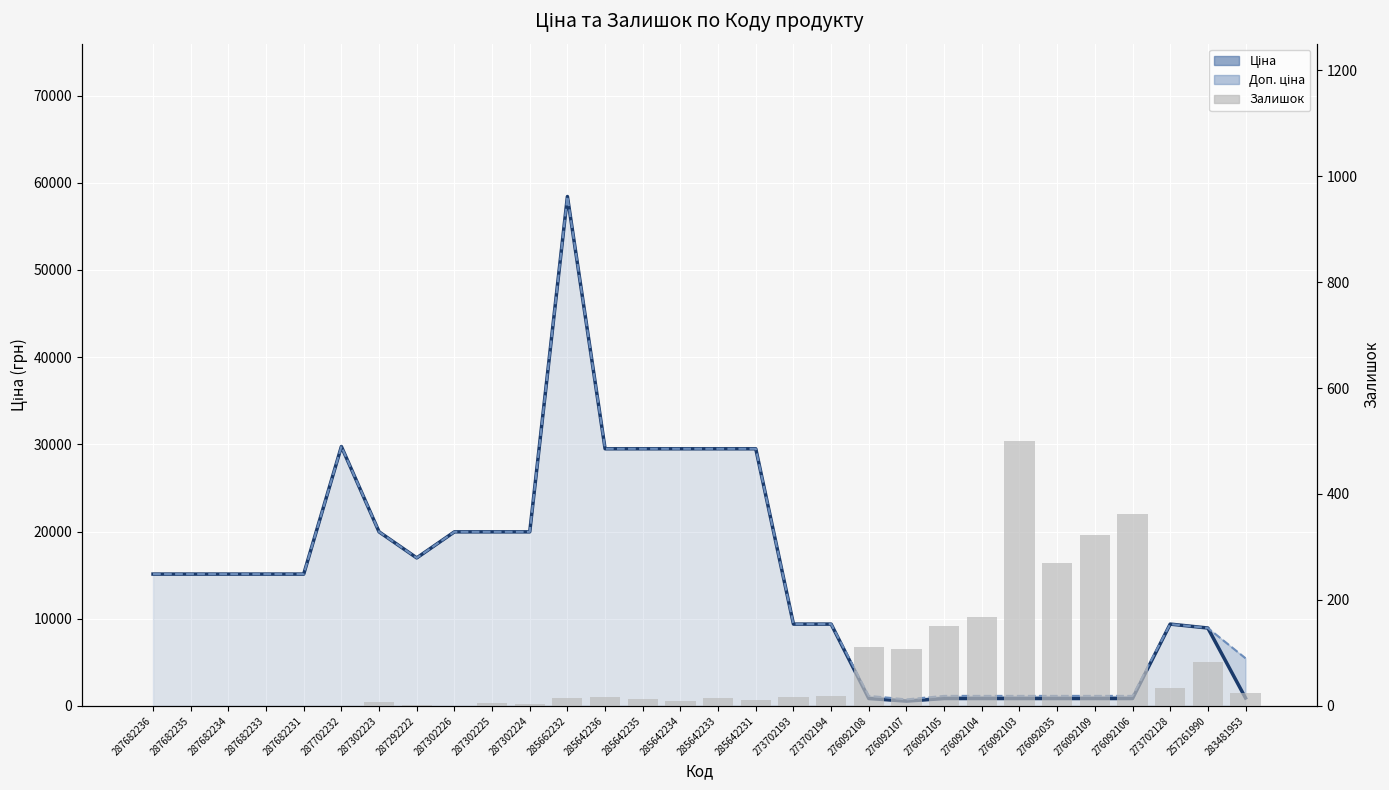

Reading left to right, list all the values displayed in this chart.

Ціна: 15120.0	15120.0	15120.0	15120.0	15120.0	29747.2	19964.2	16976.3	19964.2	19964.2	19964.2	58426.5	29491.5	29491.5	29491.5	29491.5	29491.5	9384.0	9384.0	848.4	551.5	848.4	848.4	848.4	848.4	848.4	848.4	9384.0	8934.1	910.4
Доп. ціна (лінія): 15120.0	15120.0	15120.0	15120.0	15120.0	29747.2	19964.2	16976.3	19964.2	19964.2	19964.2	58426.5	29491.5	29491.5	29491.5	29491.5	29491.5	9384.0	9384.0	1149.7	747.0	1149.7	1149.7	1149.7	1149.7	1149.7	1149.7	9384.0	8934.1	5462.3
Залишок: 0.0	0.0	0.0	0.0	0.0	0.0	7.0	2.0	0.0	5.0	3.0	14.0	16.0	13.0	10.0	14.0	11.0	17.0	18.0	112.0	107.0	151.0	167.0	500.0	269.0	323.0	362.0	34.0	82.0	24.0